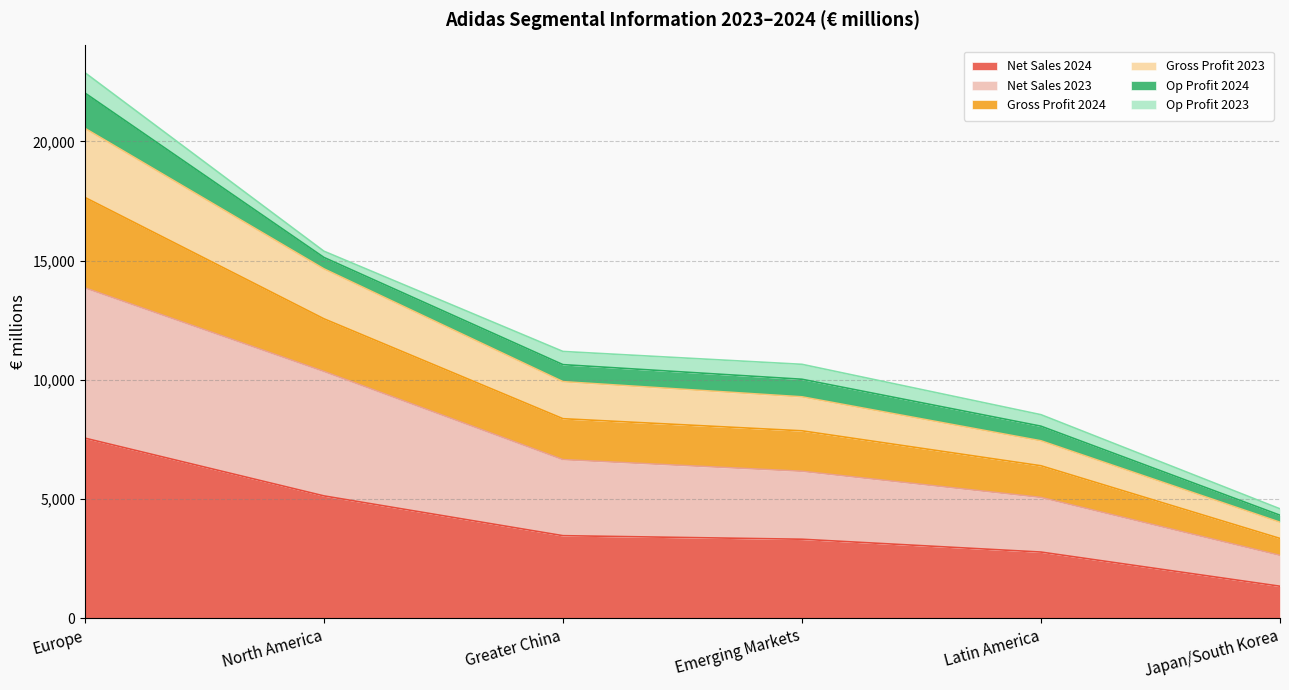

At which label does Gross Profit 2024 first exceed 11187?

Europe